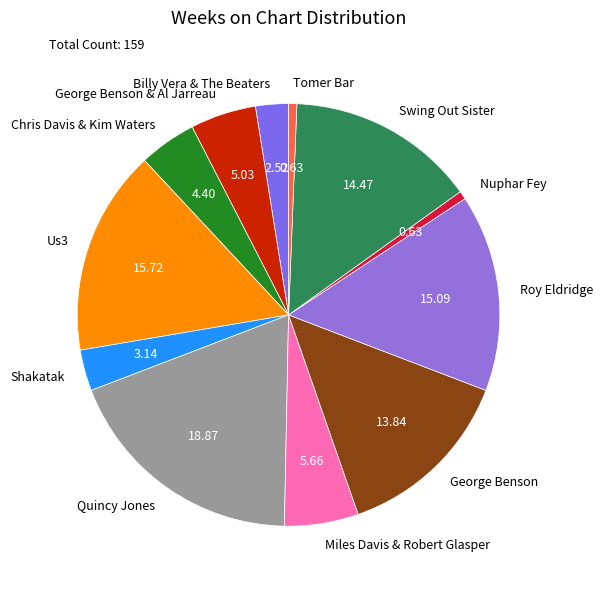

Combined, do Nuphar Fey and Quincy Jones account for over 50%?

No